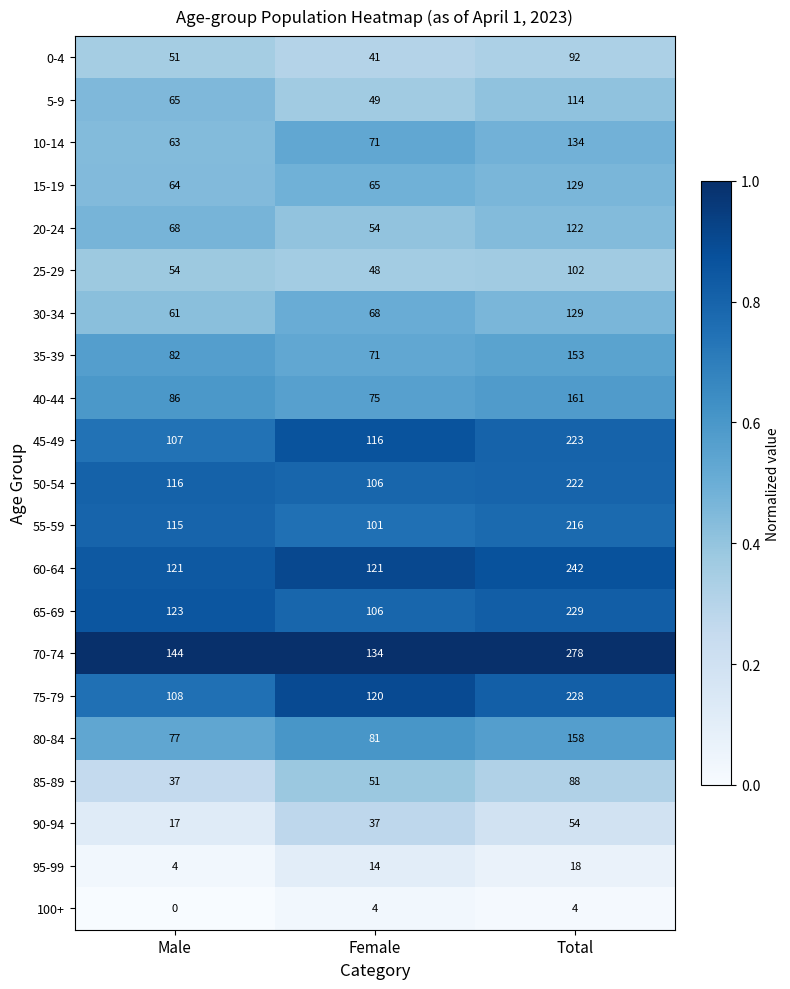

Is the value of 0-4 at Total greater than the value of 50-54 at Female?

No